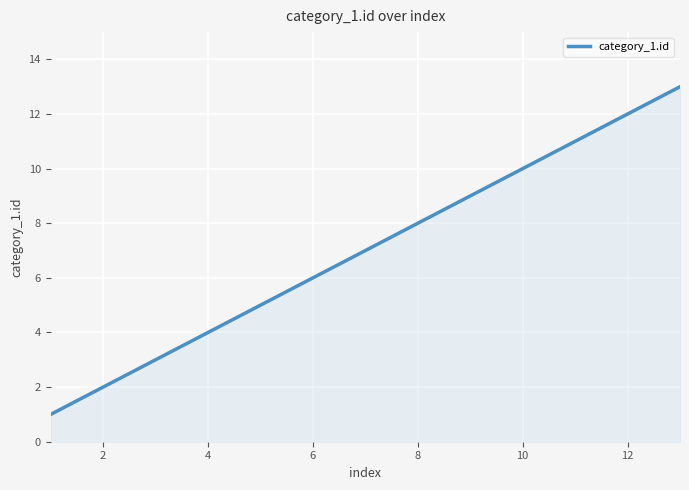

What is the minimum value shown in the chart?

1.0